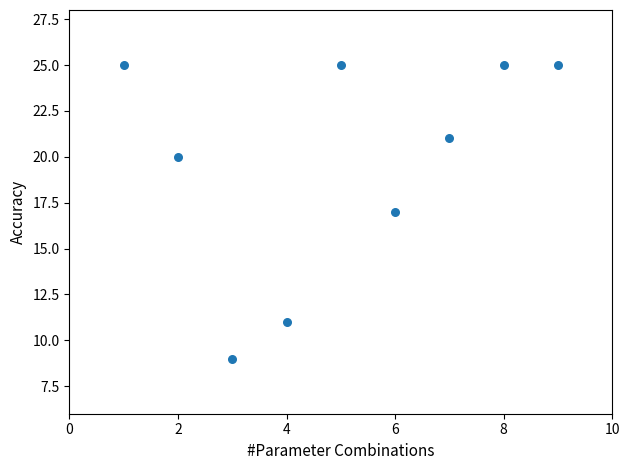

What is the range of X values (max minus min)?

8